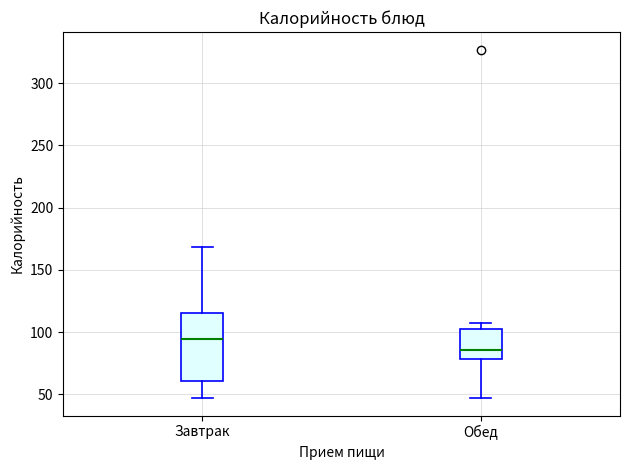

Comparing the boxes themselves (not the whiskers), which one is the tallest?

Завтрак